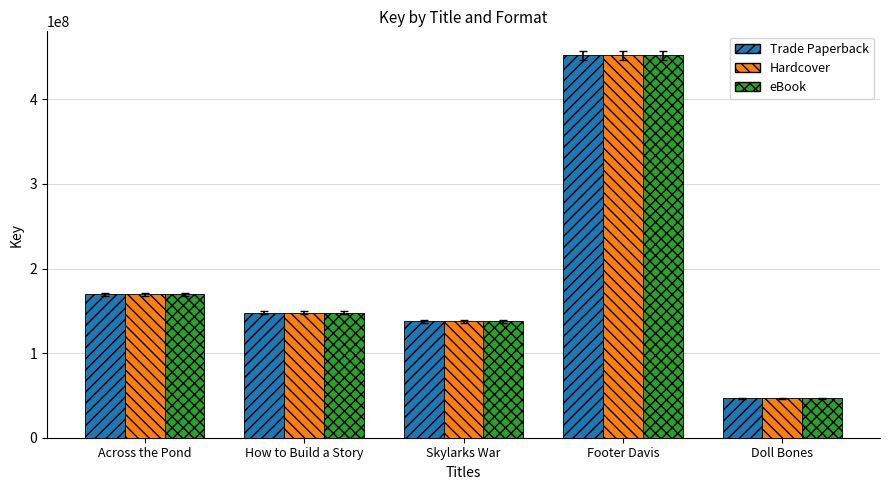

Reading left to right, what are all the values shown in this chart?

Trade Paperback: 169430133	147785102	137783576	452186024	46644544
Hardcover: 169430133	147785102	137783576	452186024	46644544
eBook: 169430133	147785102	137783576	452186024	46644544